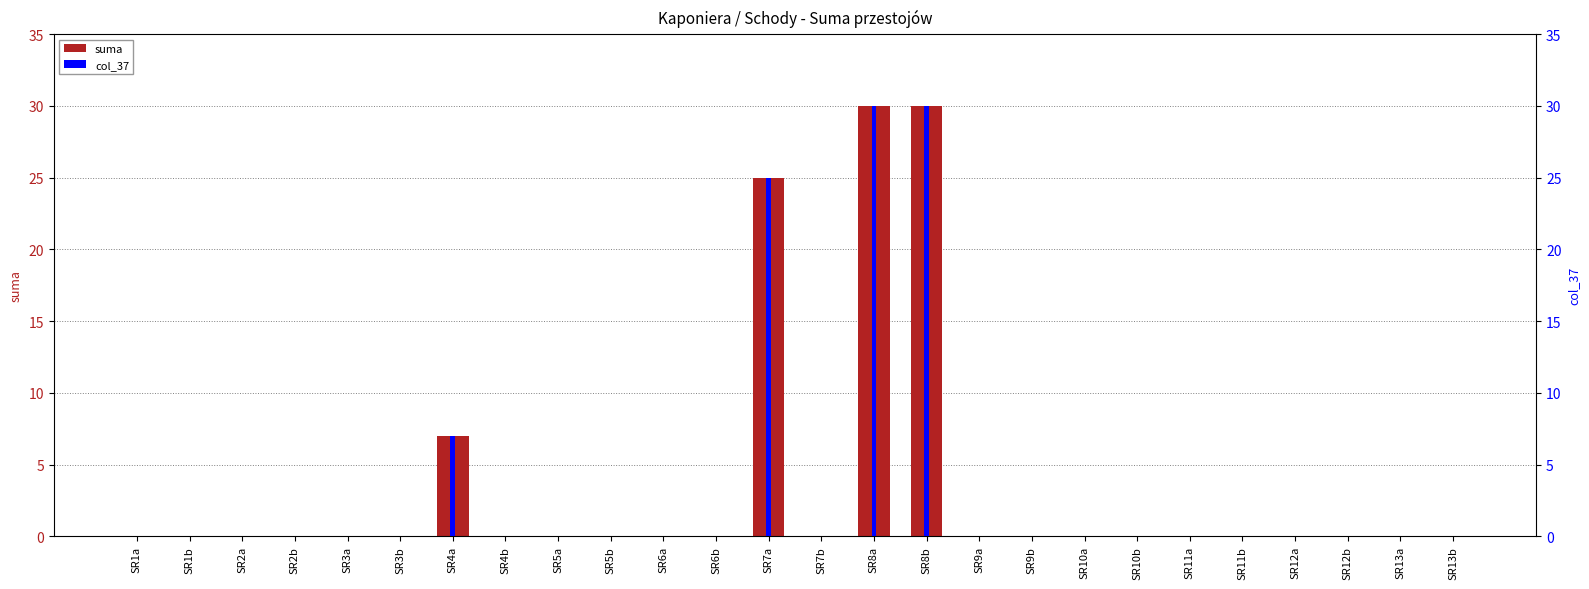

Which has a higher value, SR8b or SR1b?

SR8b